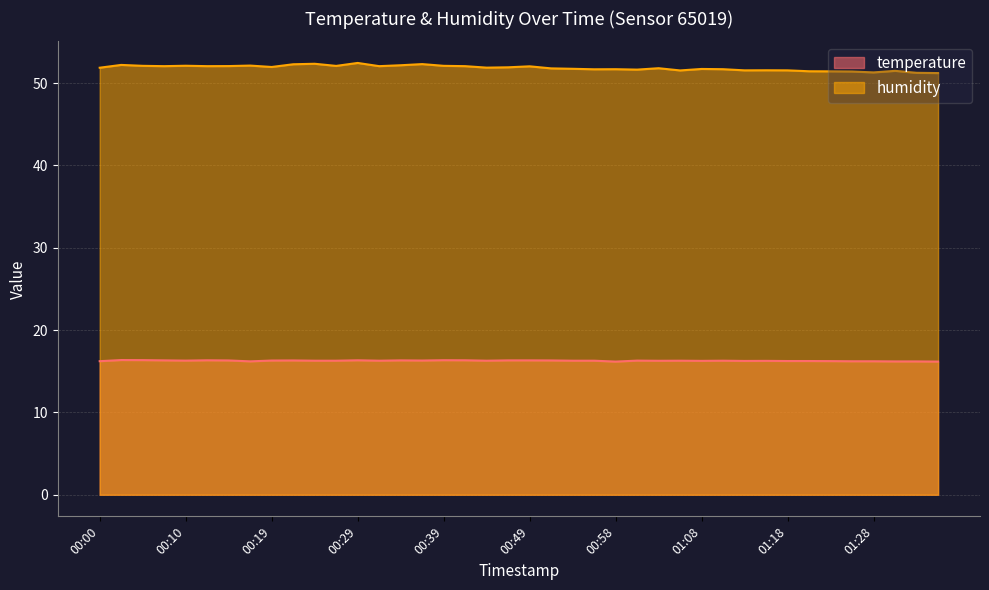

How many lines are shown in the chart?

2